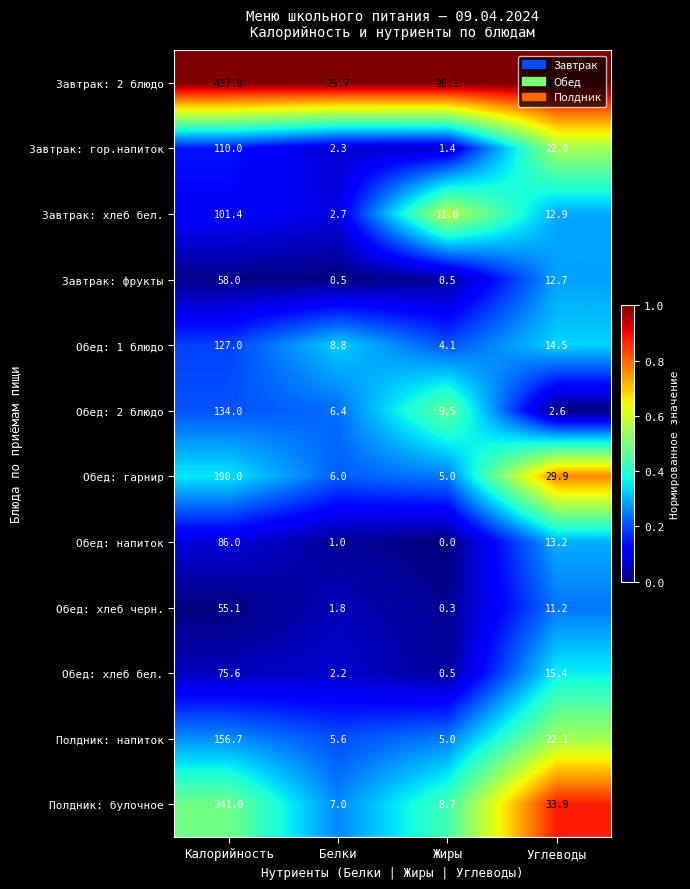

Between Калорийность and Жиры, which series saw the biggest shift?

Завтрак: 2 блюдо